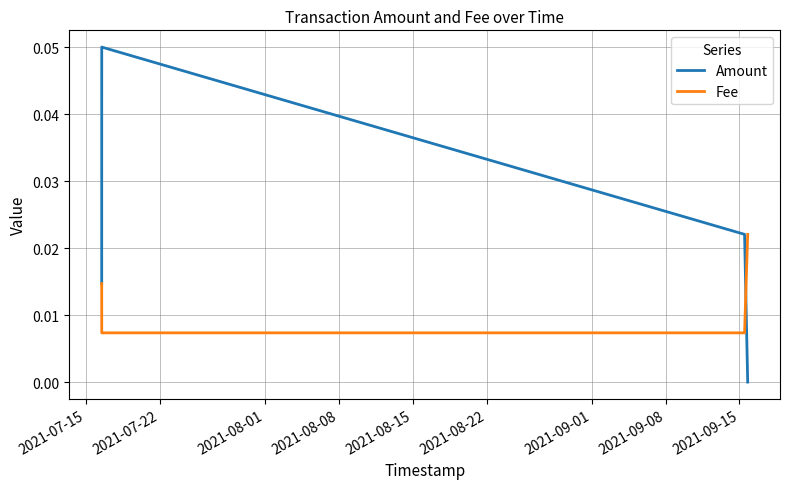

Which series has the largest range (max minus min)?

Amount